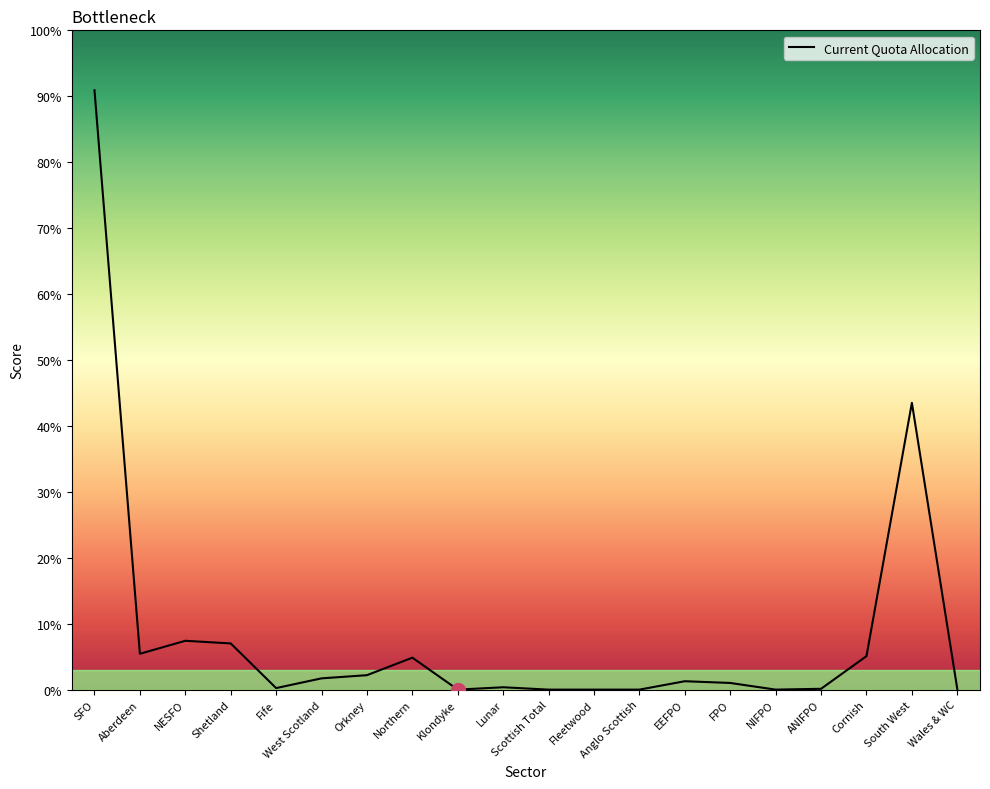

What is the change in value from Northern to Klondyke?

-31.2